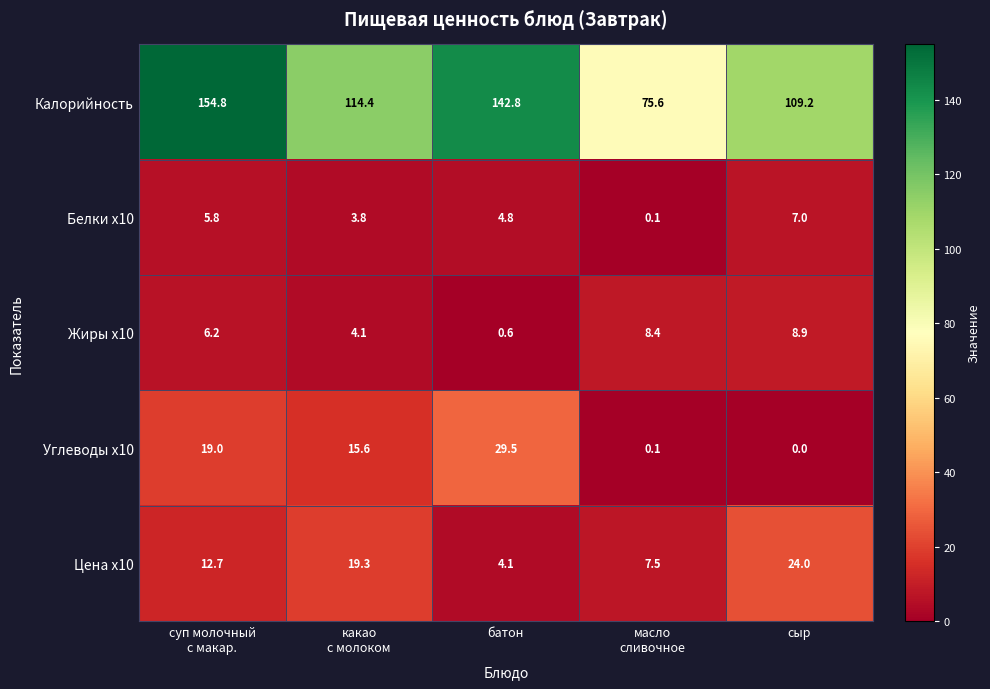

True or false: Цена x10 has a value of 13.5 at сыр.

False